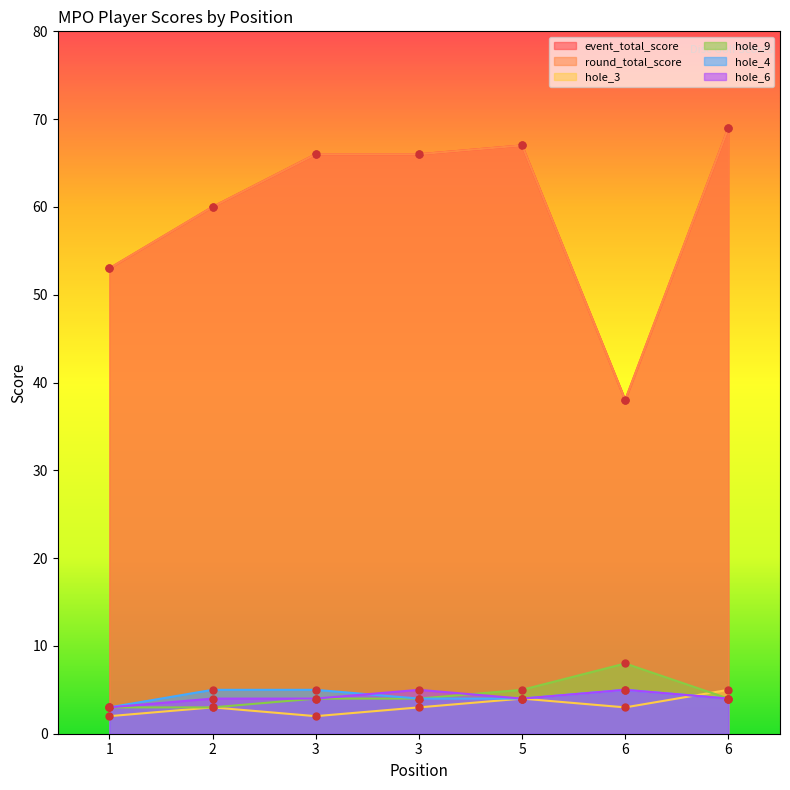

Reading left to right, what are all the values shown in this chart?

event_total_score: 53	60	66	66	67	38	69
round_total_score: 53	60	66	66	67	38	69
hole_3: 2	3	2	3	4	3	5
hole_9: 3	3	4	4	5	8	4
hole_4: 3	5	5	4	4	5	4
hole_6: 3	4	4	5	4	5	4